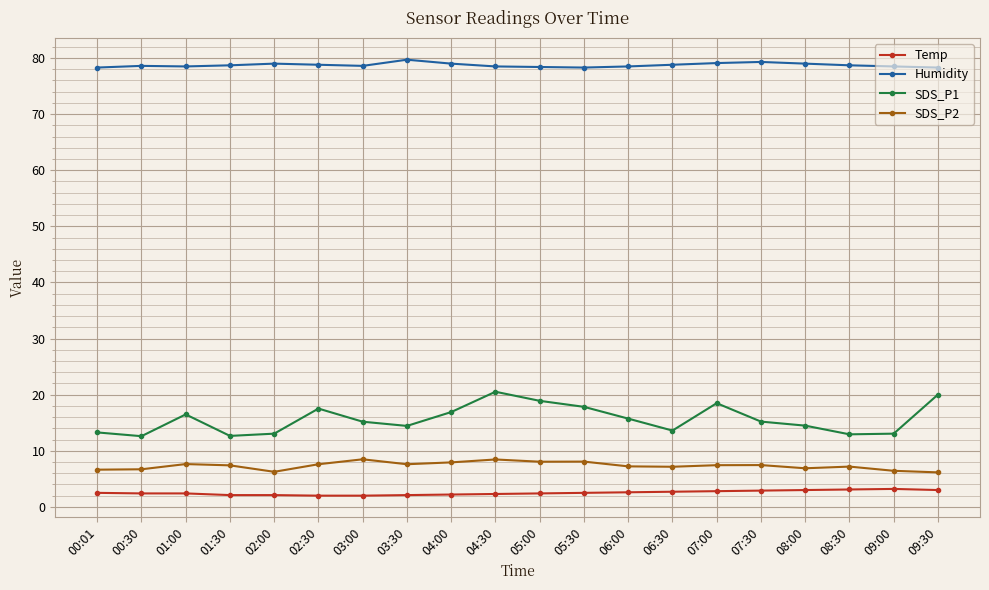

Does the chart have visible grid lines?

Yes